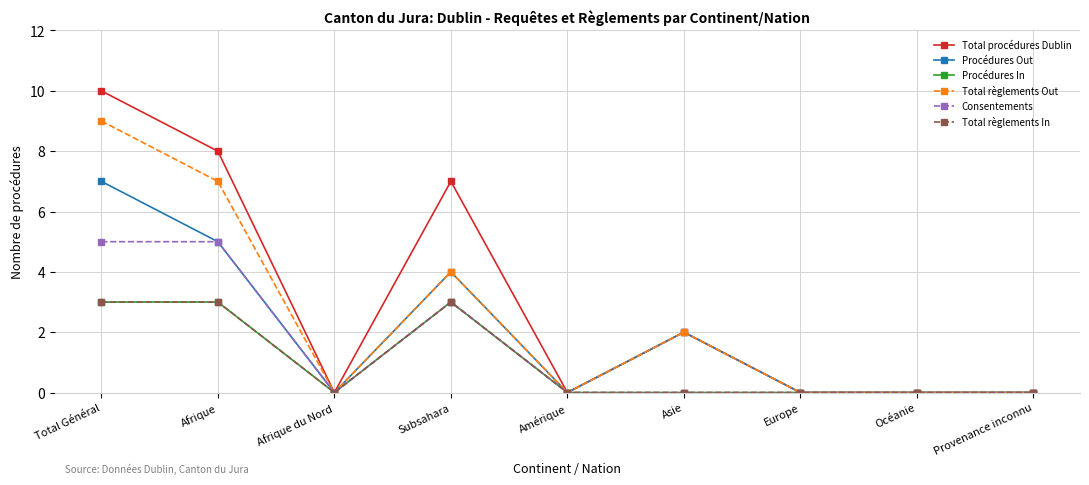

Is this an area chart (filled region under the line)?

No